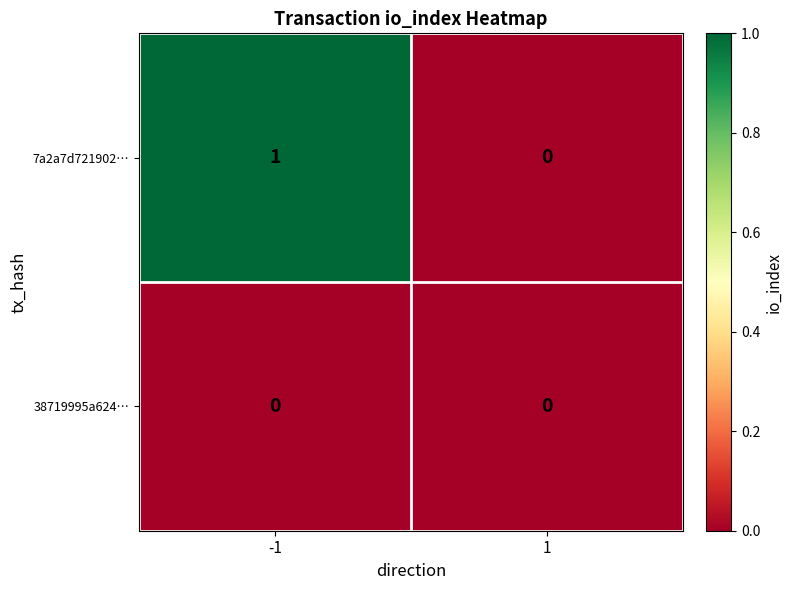

True or false: 7a2a7d721902… has a value of 1 at -1.

True